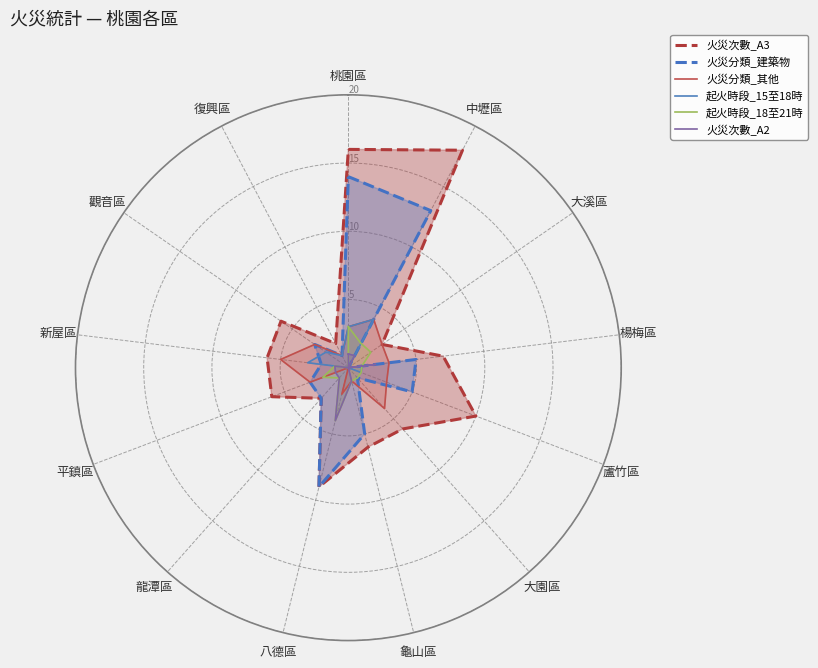

At which category is the sum across all series the highest?

中壢區